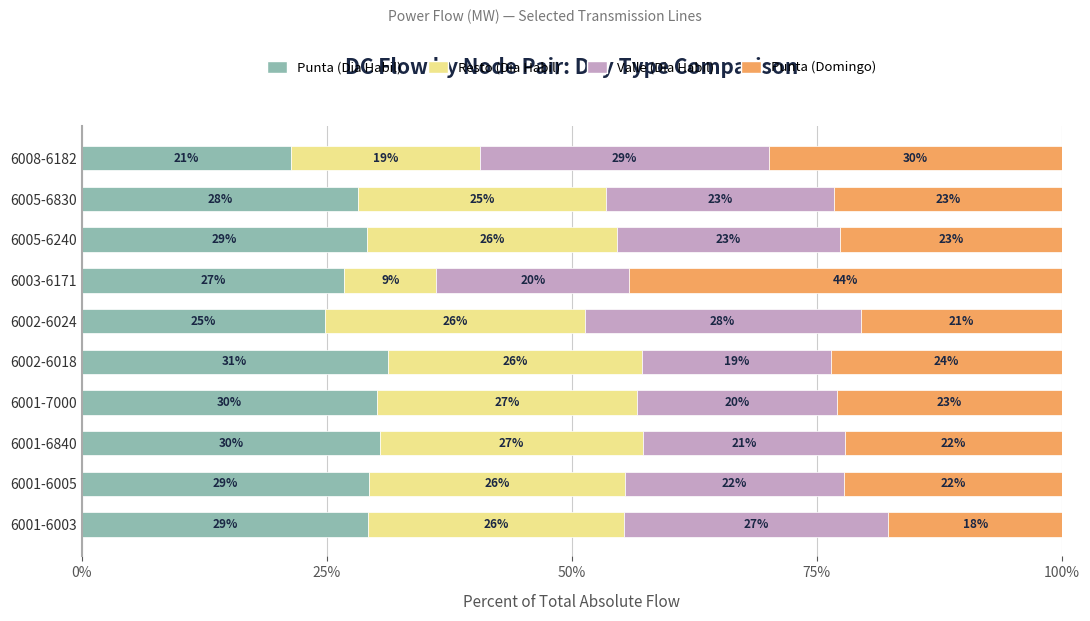

What is the lowest value of the Punta (Dia Habil) series?

21.4